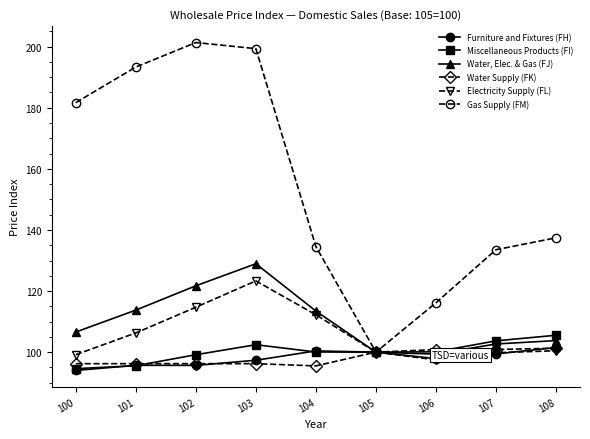

The value of Water, Elec. & Gas (FJ) at 102 is 121.7. True or false?

True